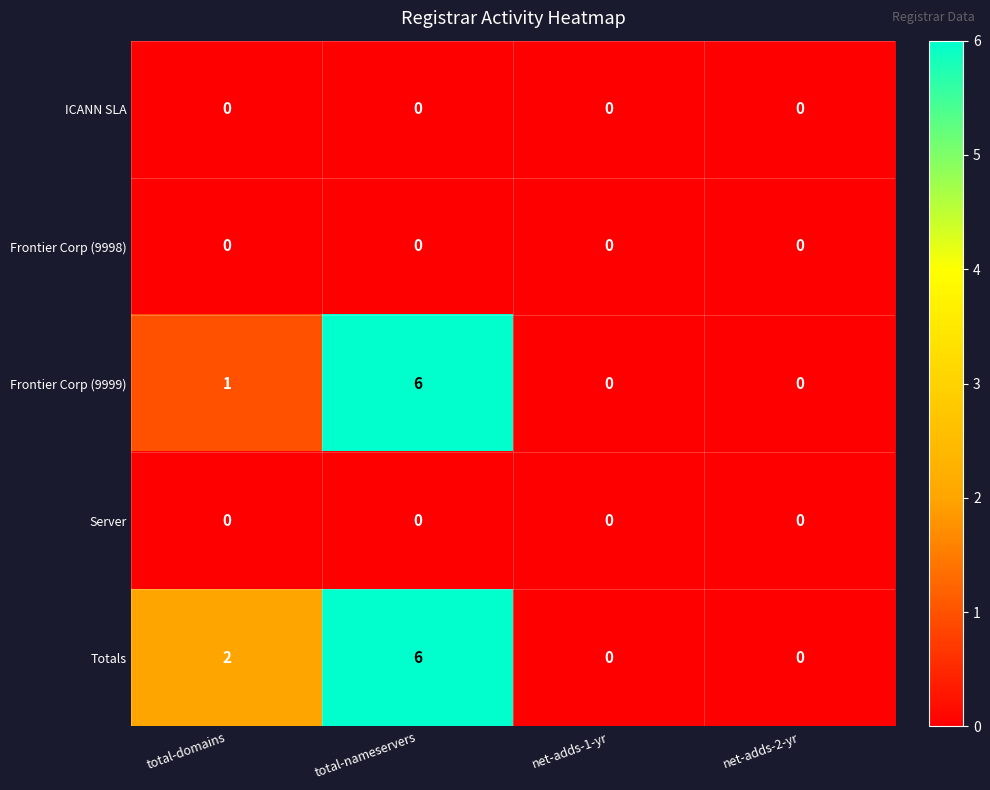

Reading left to right, extract all data points from this chart.

ICANN SLA: 0	0	0	0
Frontier Corp (9998): 0	0	0	0
Frontier Corp (9999): 1	6	0	0
Server: 0	0	0	0
Totals: 2	6	0	0